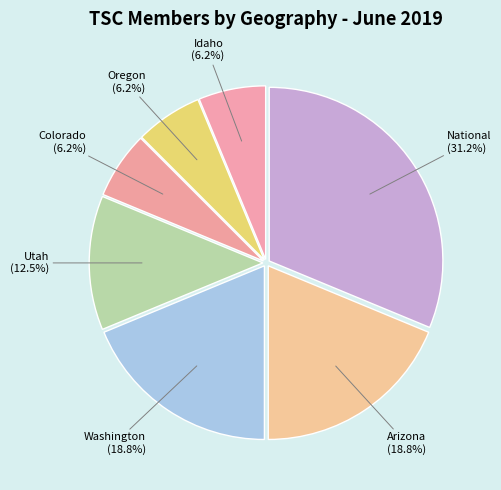

Does National represent more than half of the total?

No